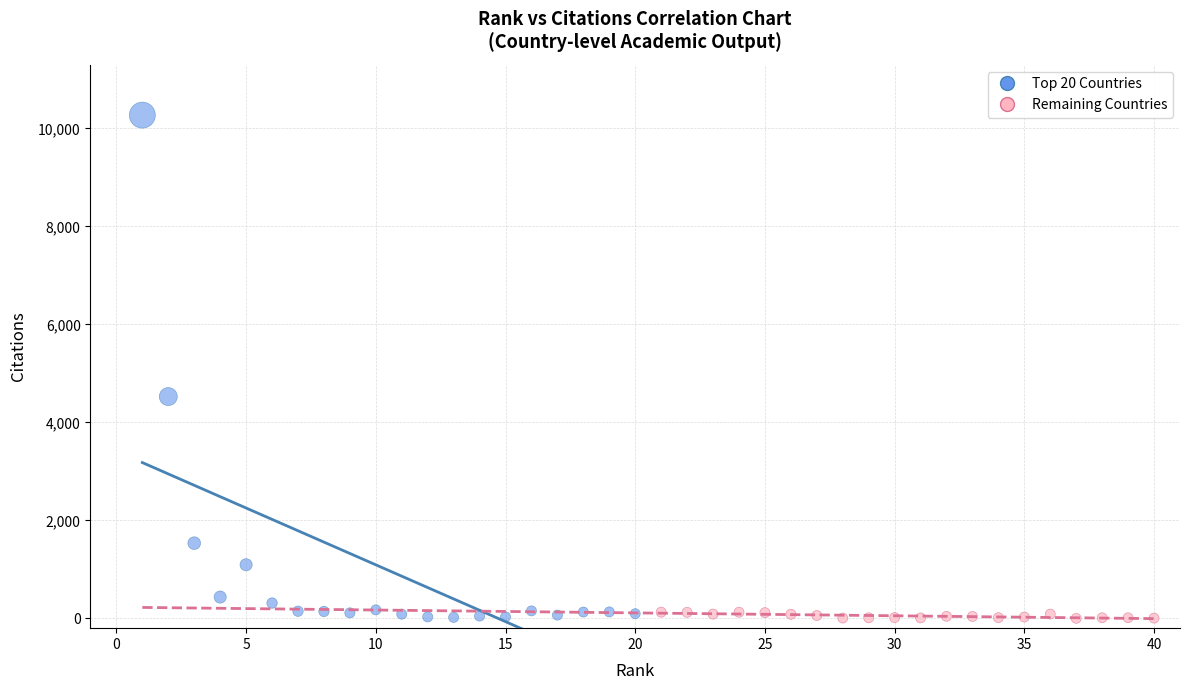

Which series has the largest Y range (max minus min)?

Top 20 Countries